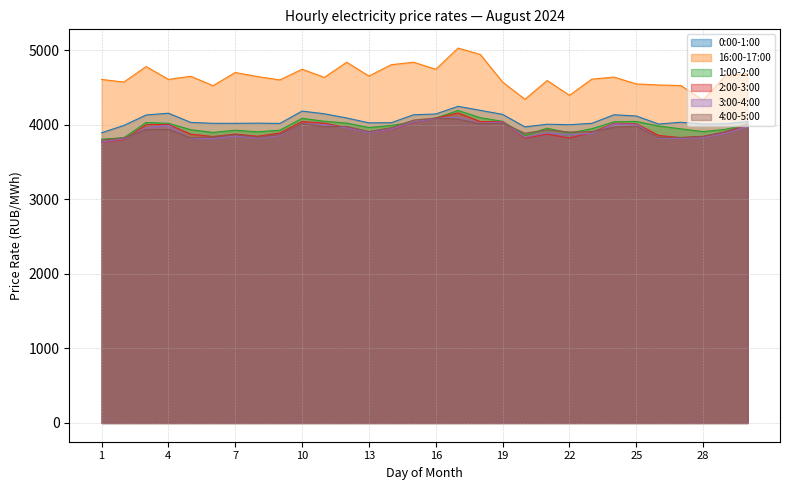

Where does the 16:00-17:00 series first go above 4640?

3